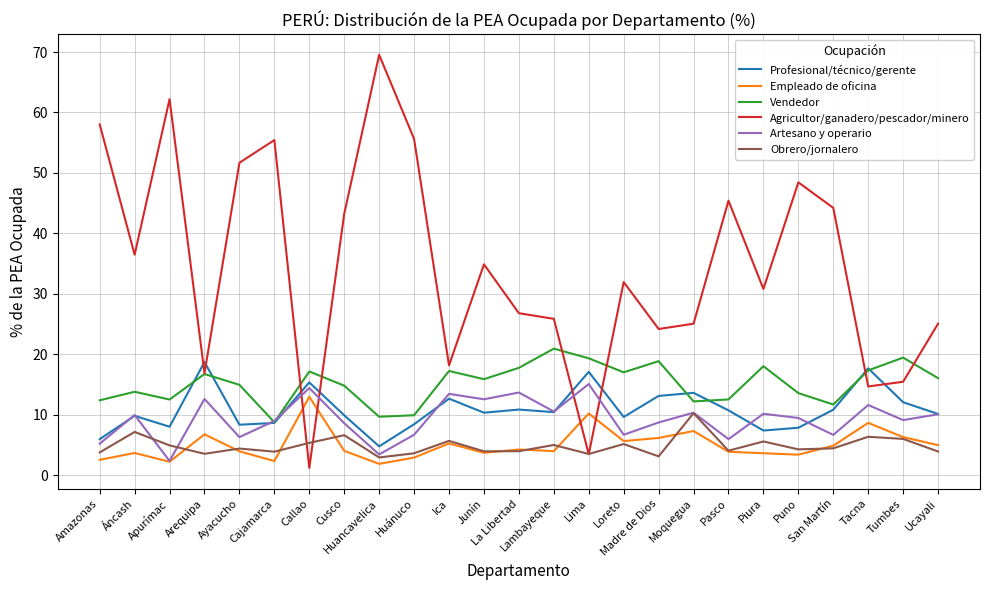

What is the greatest value displayed?

69.5